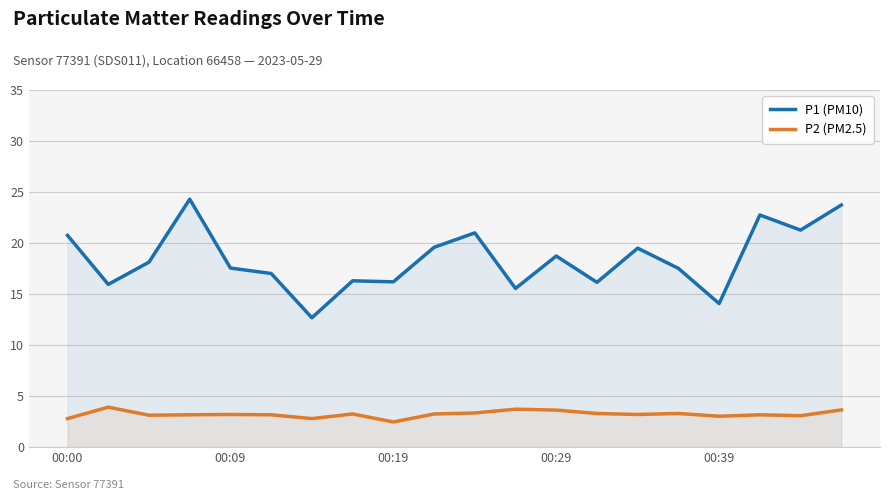

How many interior local valleys does the P2 (PM2.5) series have?

6